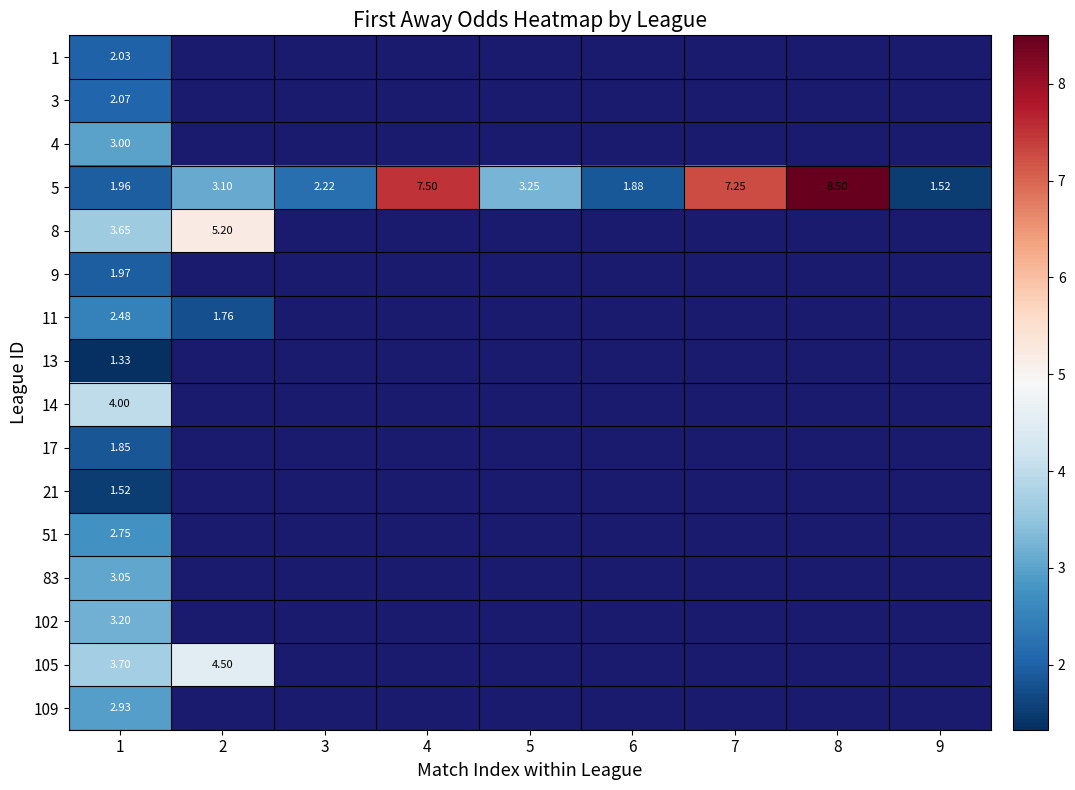

Which series changed the most between 1 and 7?

5